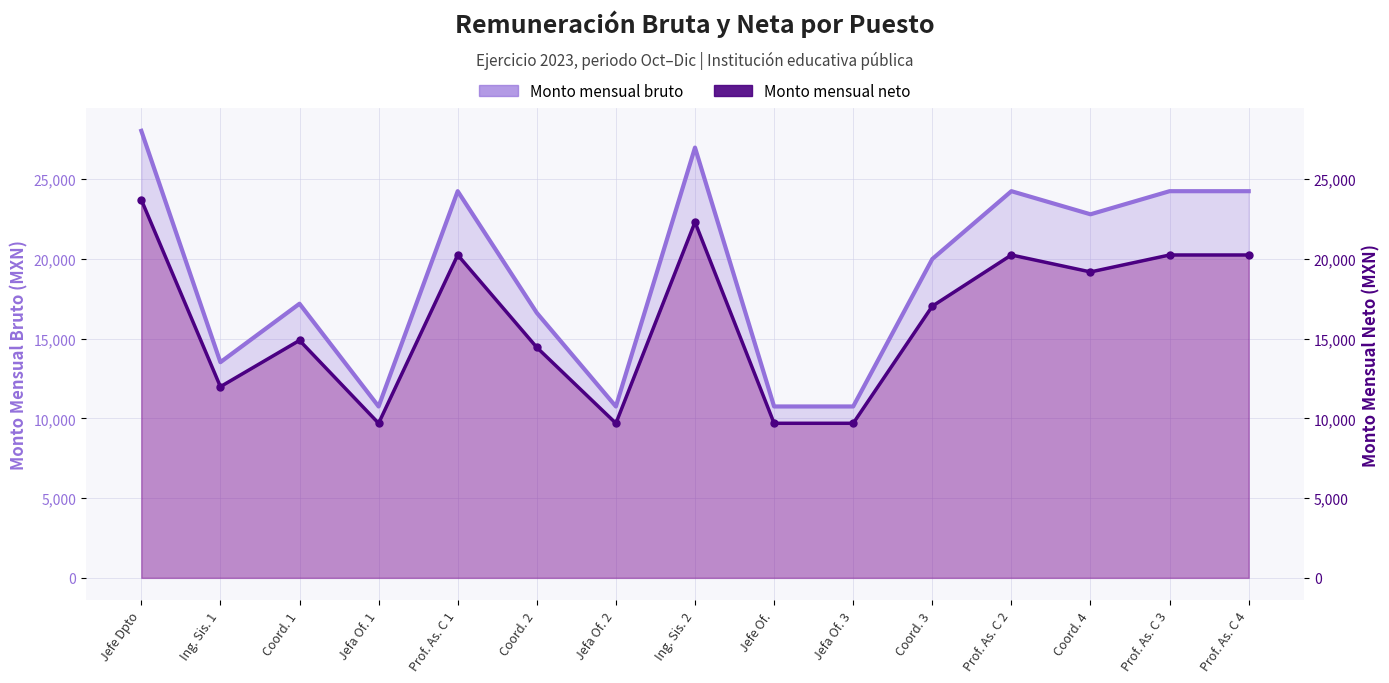

True or false: Monto mensual neto and Monto mensual bruto cross at least once.

False